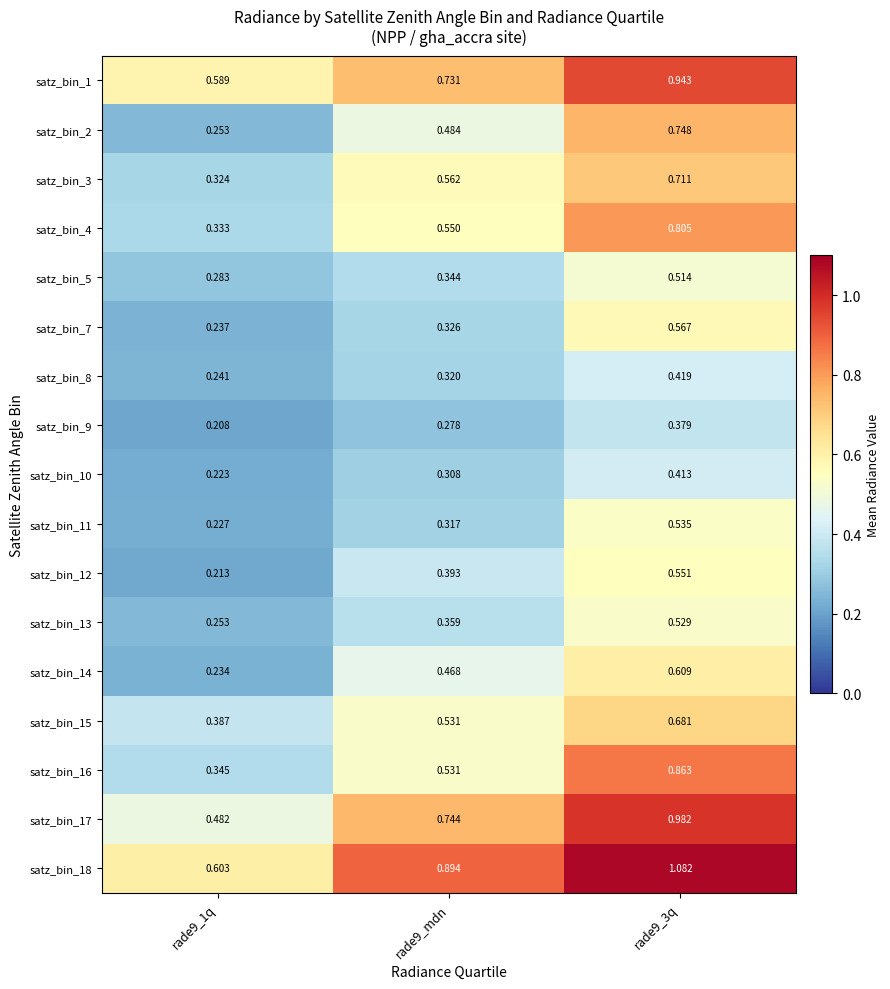

Which label corresponds to the largest value in the chart?

rade9_3q